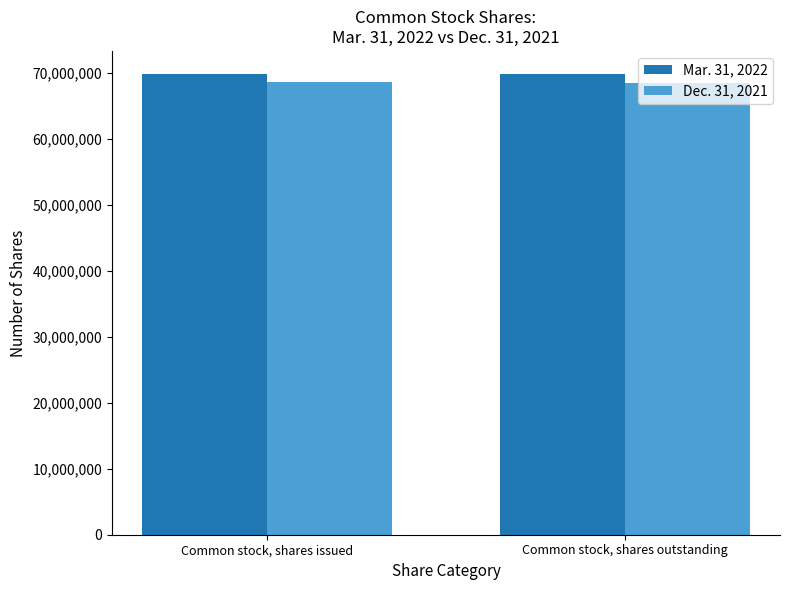

List the series in order of their overall mean, lowest first.

Dec. 31, 2021, Mar. 31, 2022